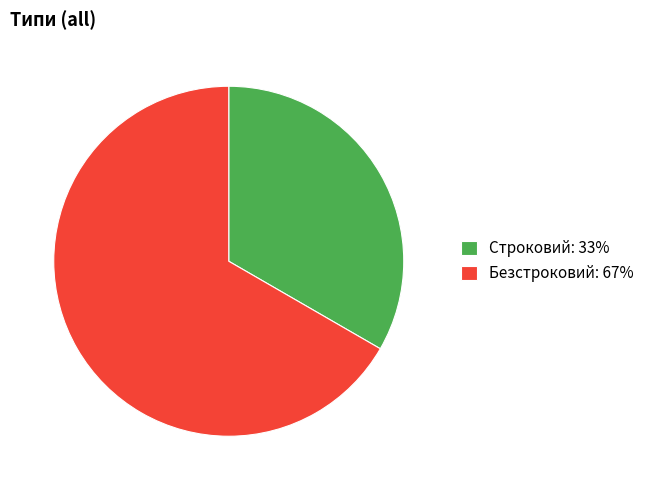

True or false: Строковий: 33% accounts for 20% of the total.

False